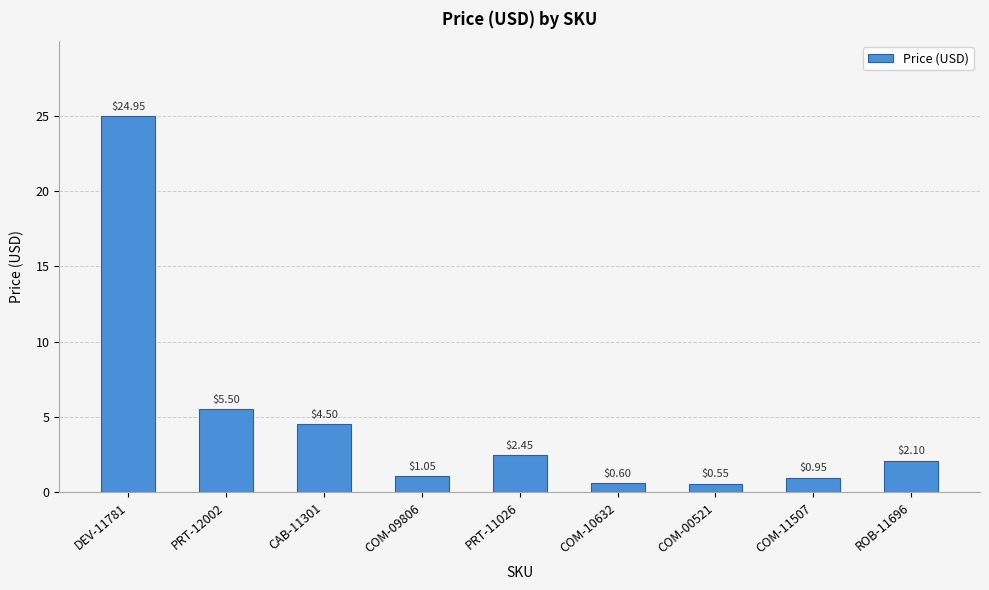

How many categories are shown in the chart?

9